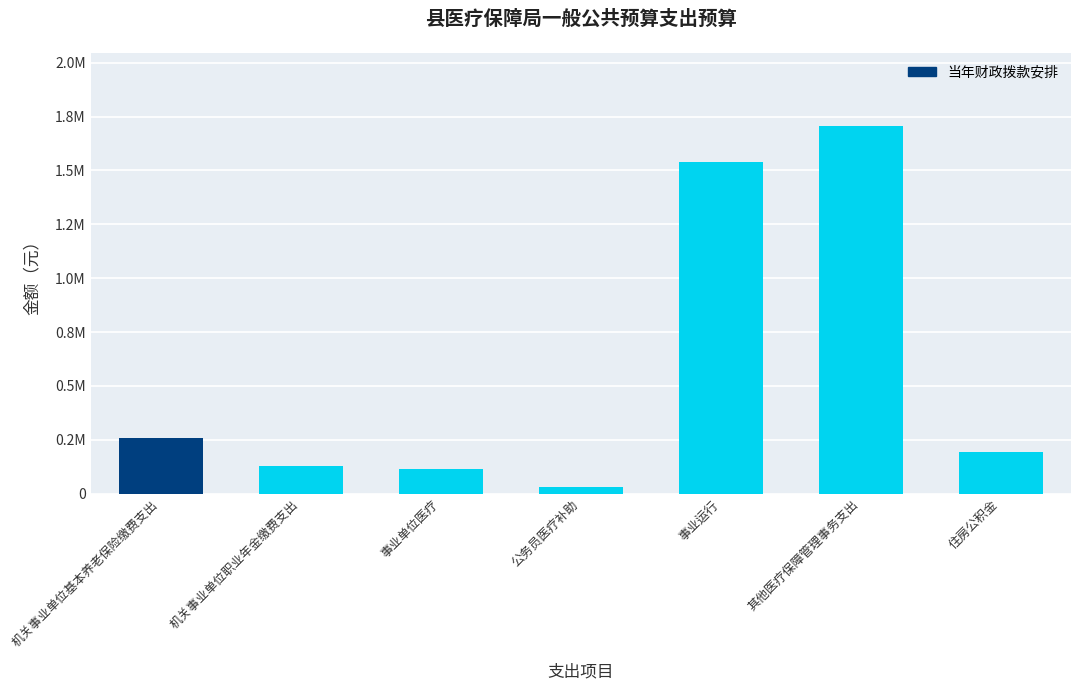

What position from the right is 其他医疗保障管理事务支出?

2